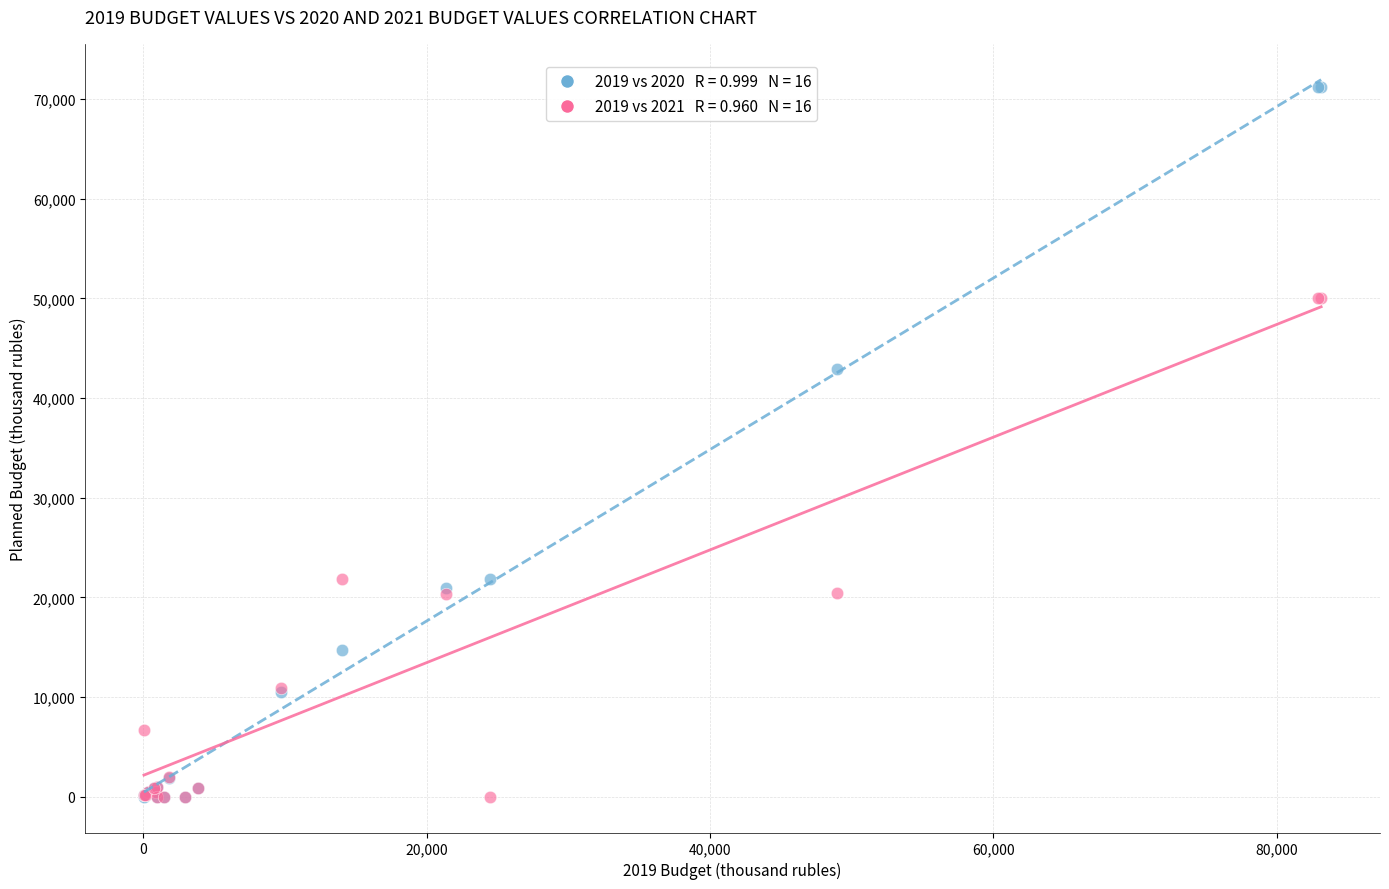

Across all series, what Y value is closest to 35590?

42940.8